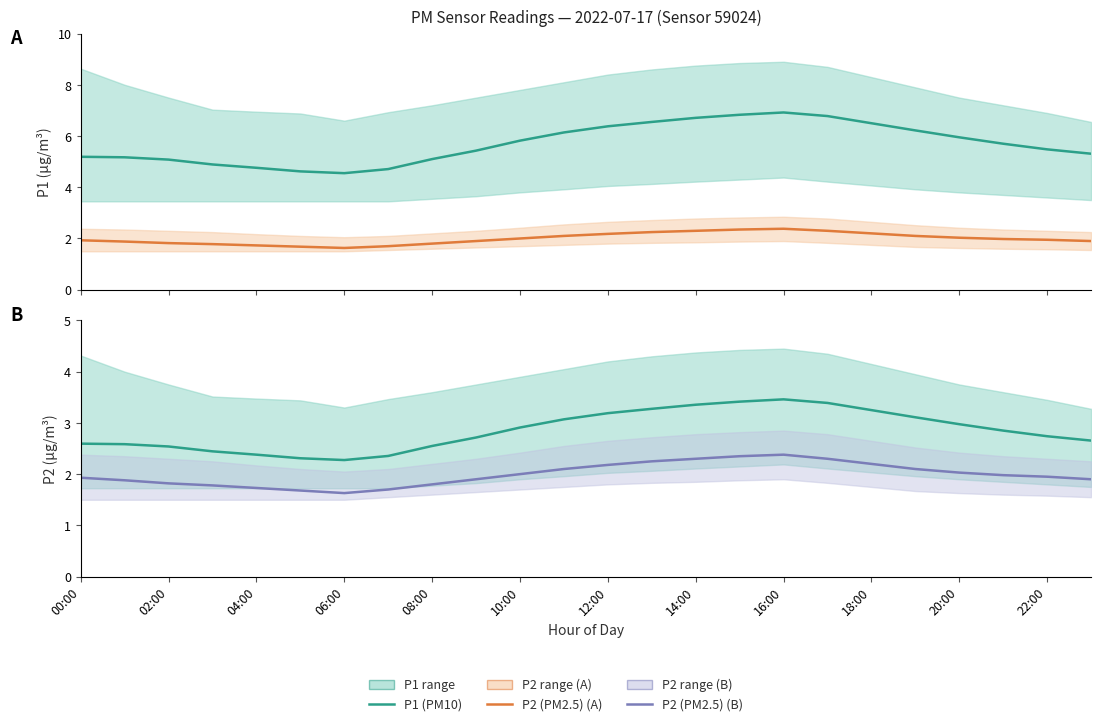

At 04:00, list the series in order from largest to smallest.

P1 (PM10), P1 ×0.5, P2 (PM2.5)